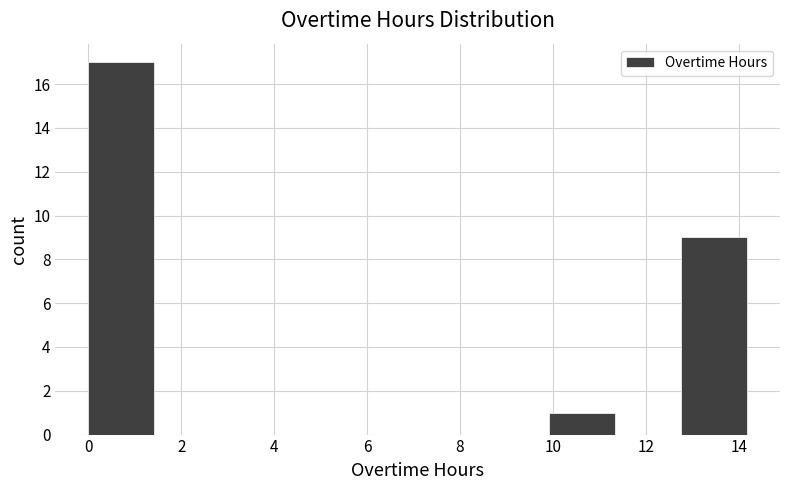

Over which range of the x-axis is the bar tallest?

0.0 to 1.4